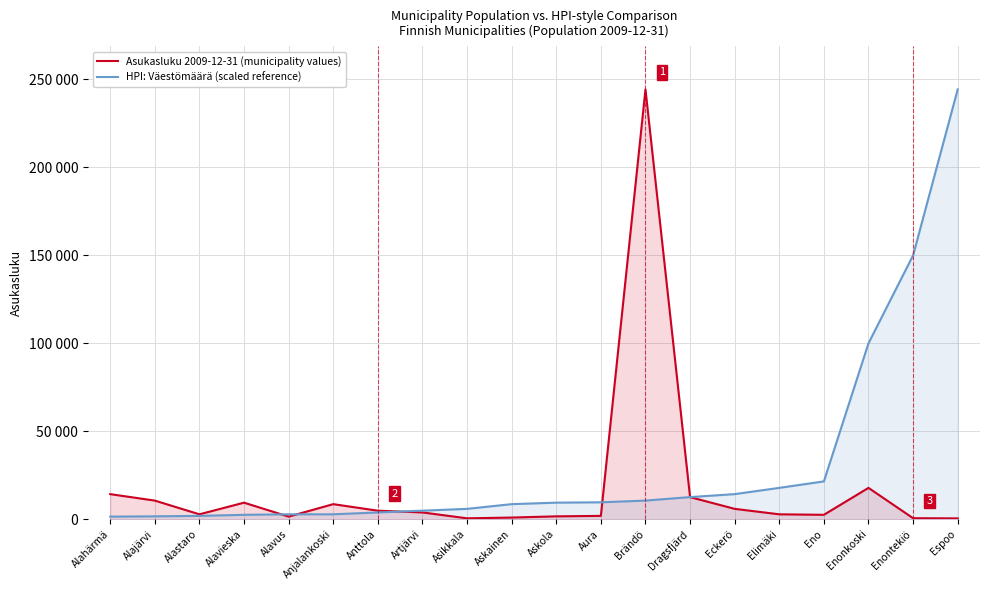

What is the greatest value displayed?

244330